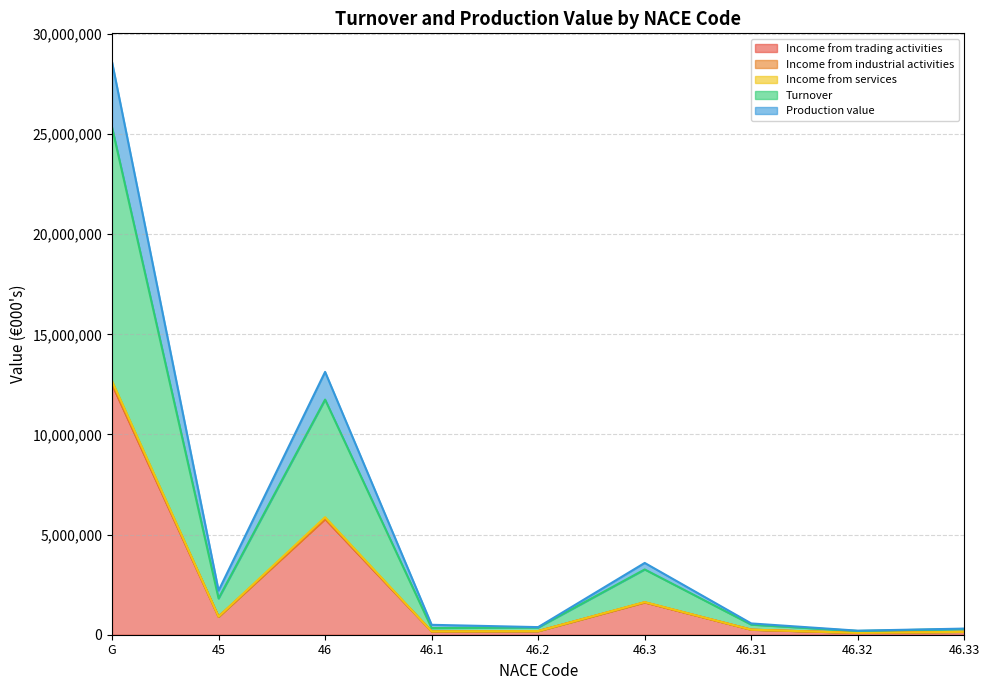

Rank the categories by Income from industrial activities value from lowest to highest.

46.32, 46.33, 46.1, 46.2, 46.31, 45, 46.3, 46, G